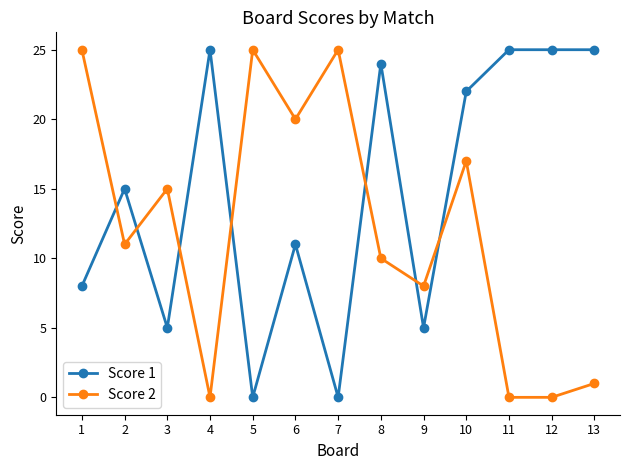

What is the highest value of the Score 2 series?

25